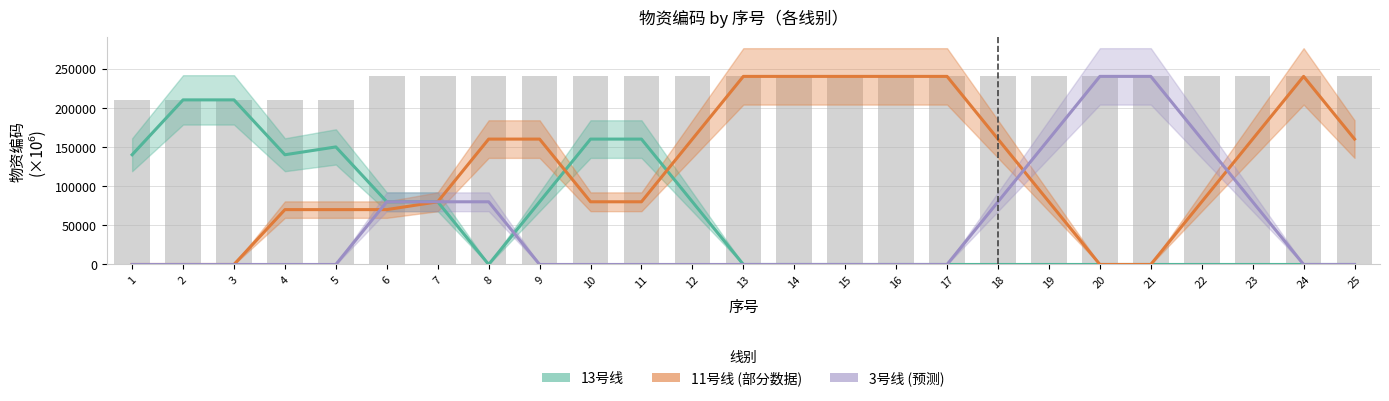

What is the total value across all series at 1?

140026.7